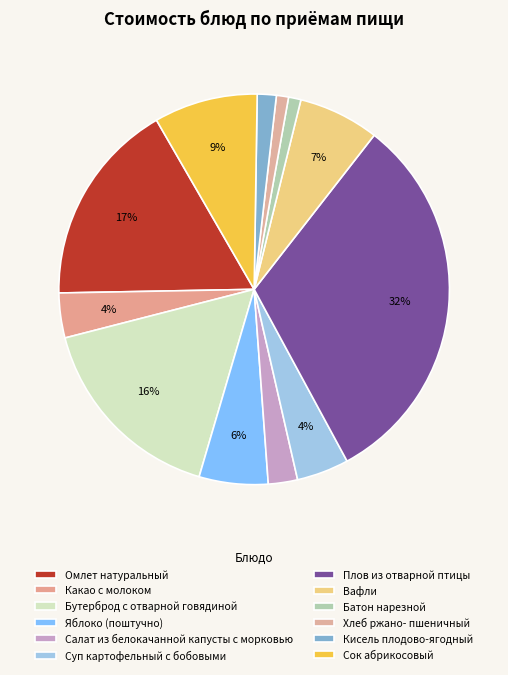

How many slices are in this pie chart?

12